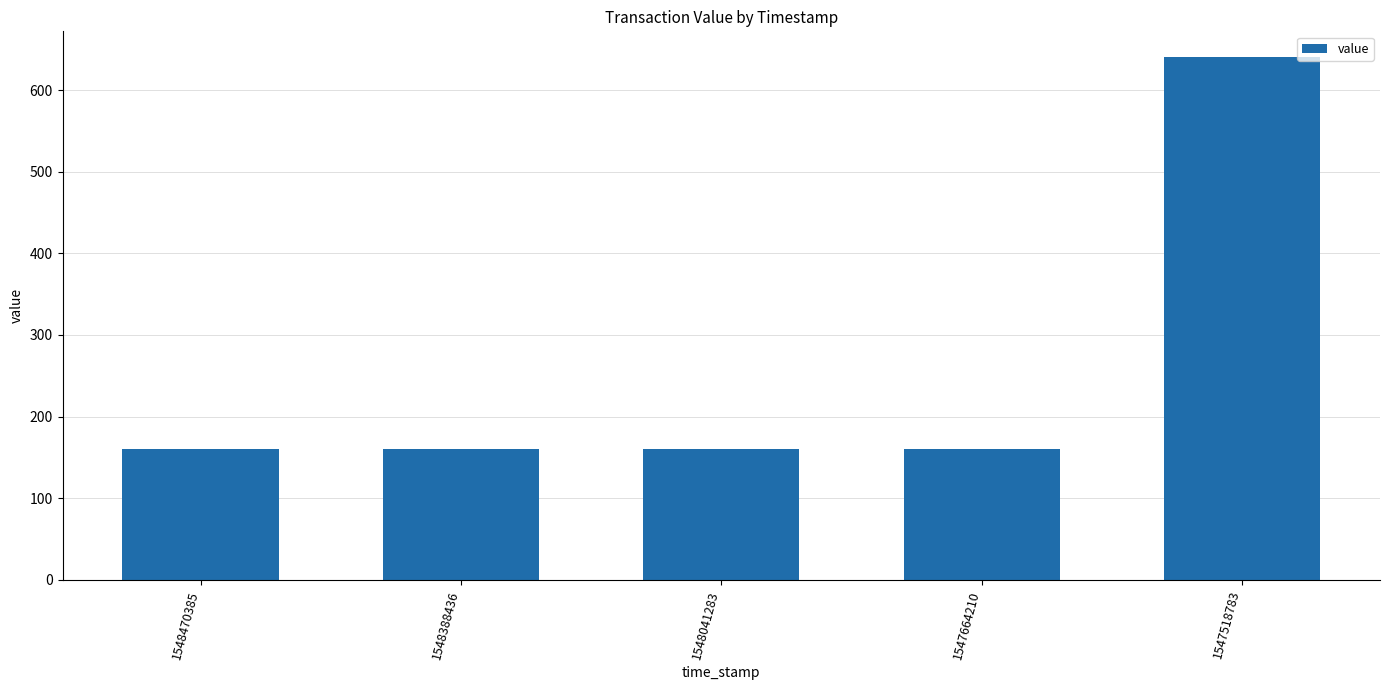

The value at 1547518783 is 640.0. True or false?

True